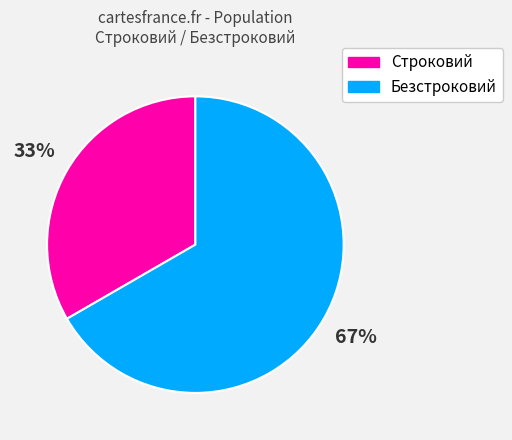

To the nearest percent, what is the average slice percentage?

50%